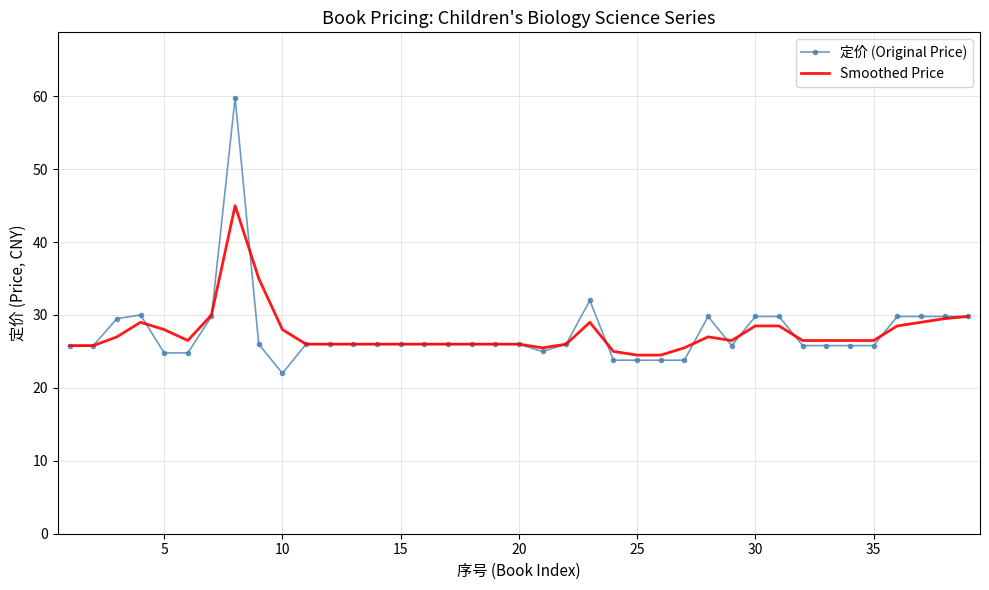

Rank the series by their maximum value, from lowest to highest.

Smoothed Price, 定价 (Original Price)